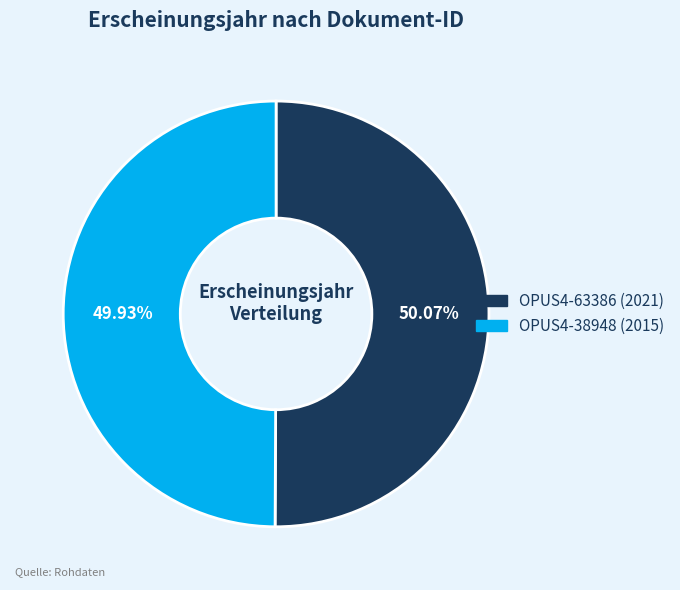

How many segments does this pie chart have?

2